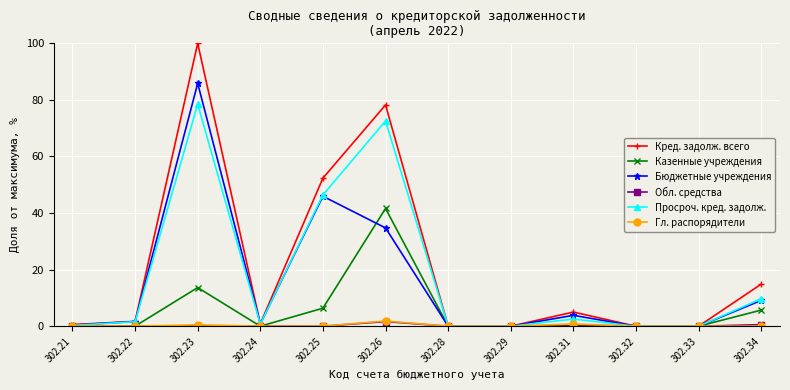

True or false: Гл. распорядители has a value of 0.0 at 302.32.

True